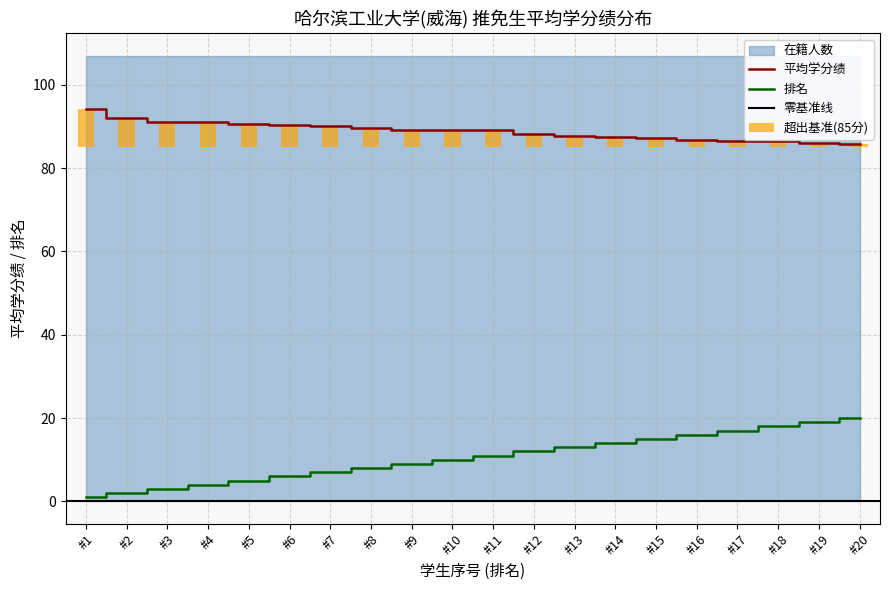

What is the minimum value shown in the chart?

1.0